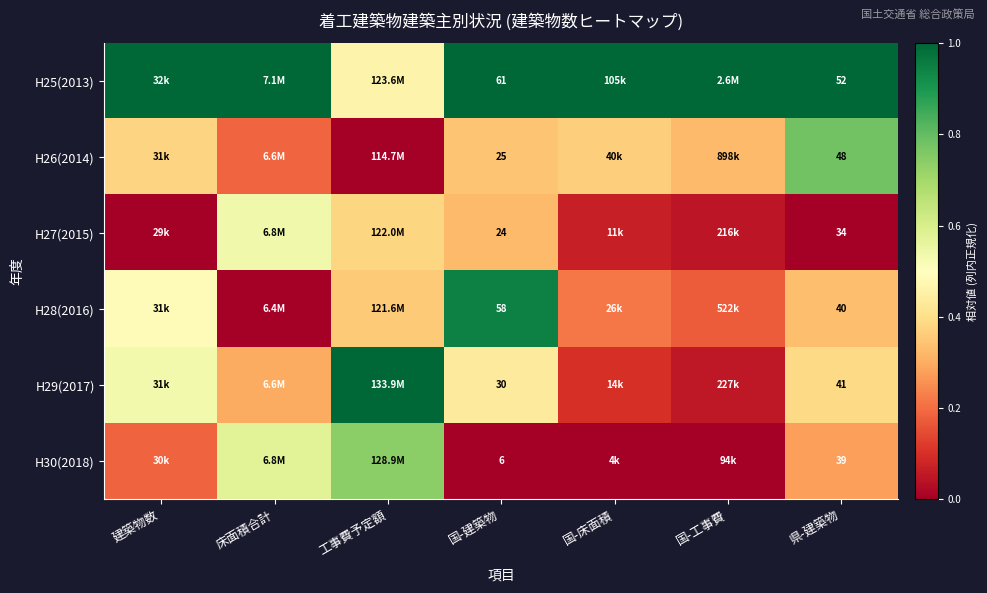

Which category has the lowest value in the H29(2017) series?

国-工事費